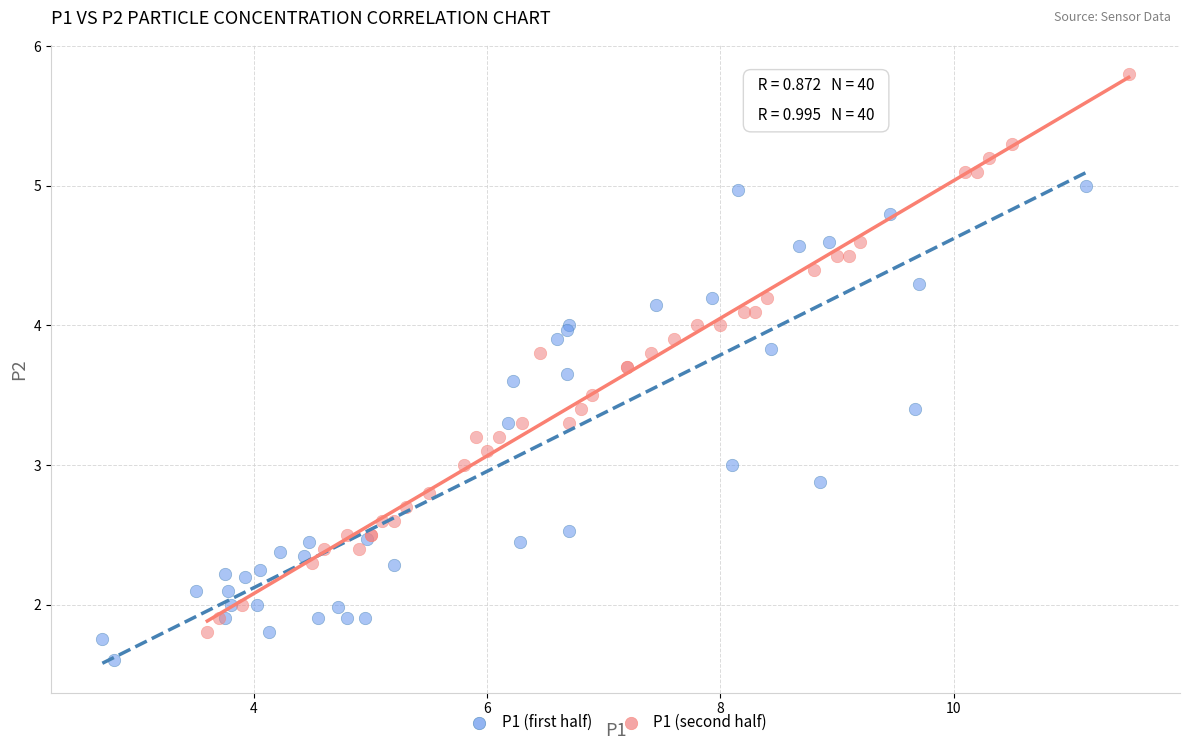

Which series contains the highest Y value?

P1 (second half)